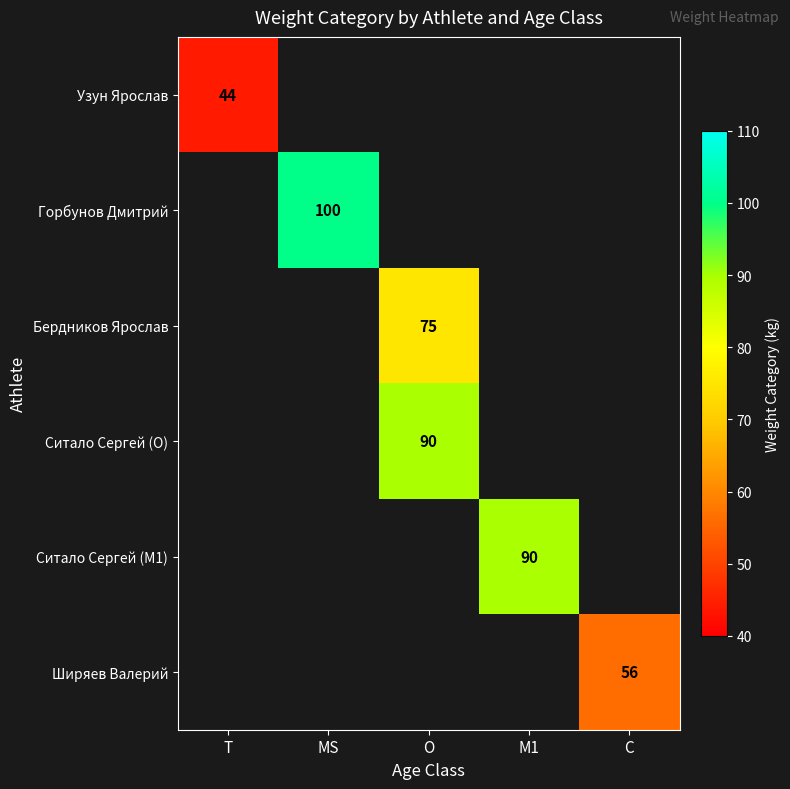

True or false: Ширяев Валерий has a value of 87 at C.

False